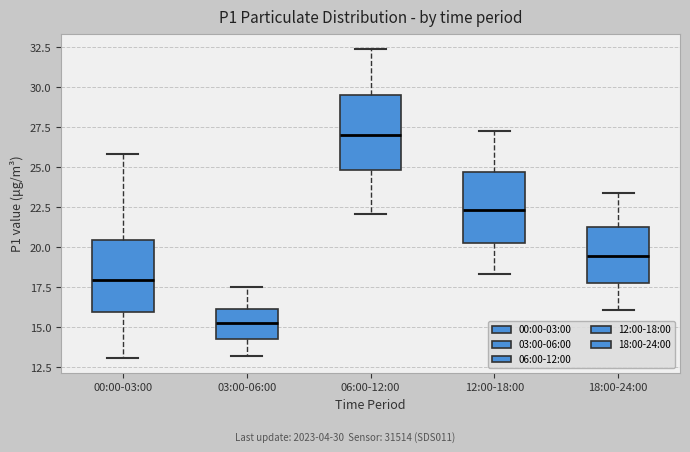

Reading left to right, read every box against the y-axis: the position of its median line, the range the box covers, and the ends of its whiskers. The values are not printed on the chart, so give them approximately, as read against the axis.

00:00-03:00: median 18.0, box 16.0 to 20.5, whiskers 13.0 to 26.0
03:00-06:00: median 15.5, box 14.5 to 16.0, whiskers 13.0 to 17.5
06:00-12:00: median 27.0, box 25.0 to 29.5, whiskers 22.0 to 32.5
12:00-18:00: median 22.5, box 20.5 to 24.5, whiskers 18.5 to 27.5
18:00-24:00: median 19.5, box 18.0 to 21.5, whiskers 16.0 to 23.5